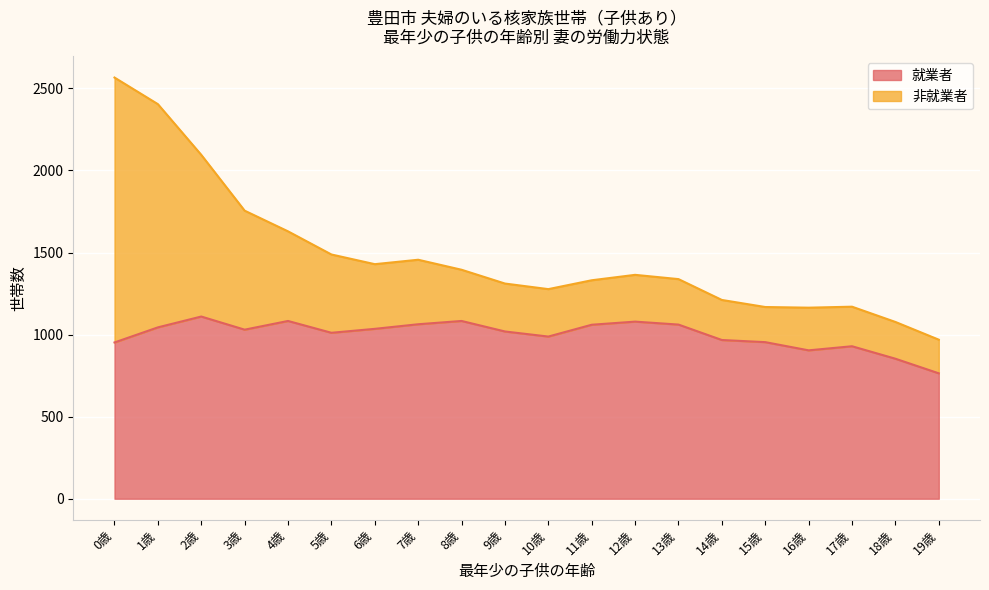

Where does the data first go above 1030?

1歳